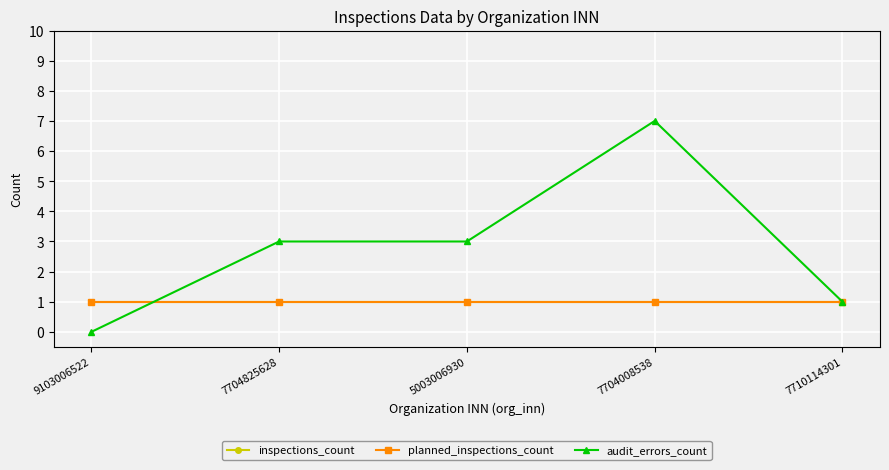

What is the label of the 2nd point from the right?

7704008538